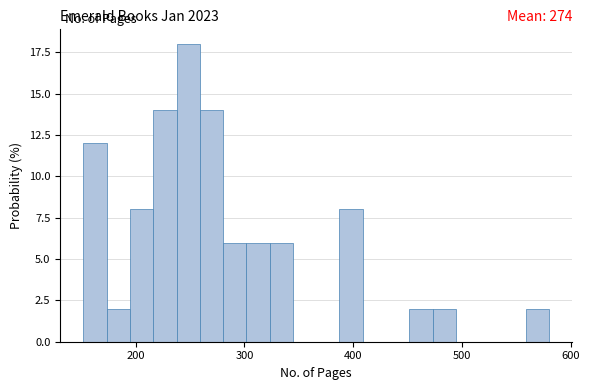

Read against the x-axis, roughly where is the centre of the tallest bar?

250